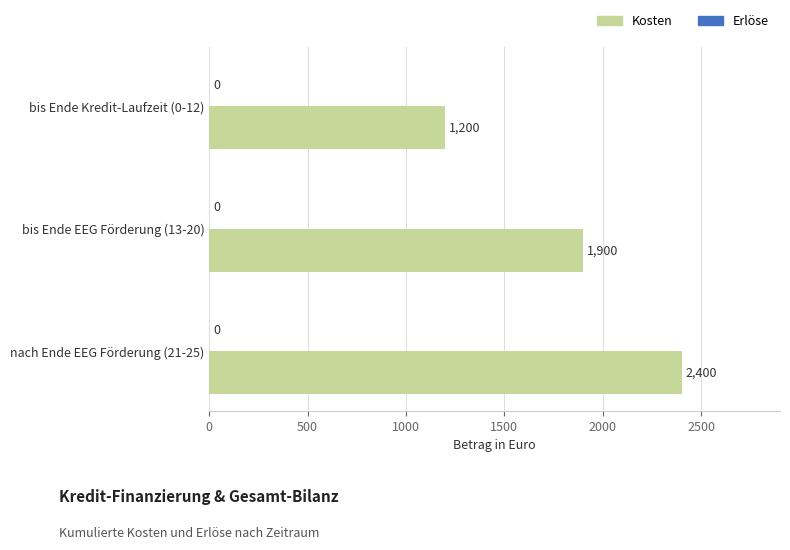

What is the sum of all values?

5500